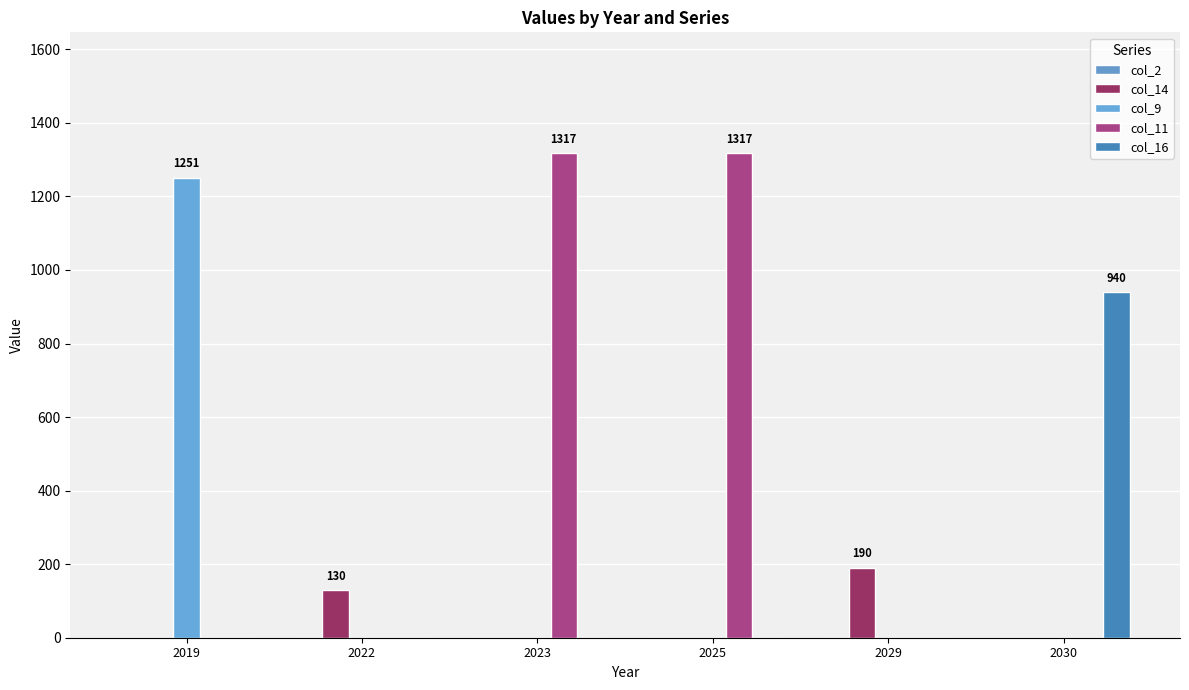

Between 2025 and 2019, which is larger?

2025